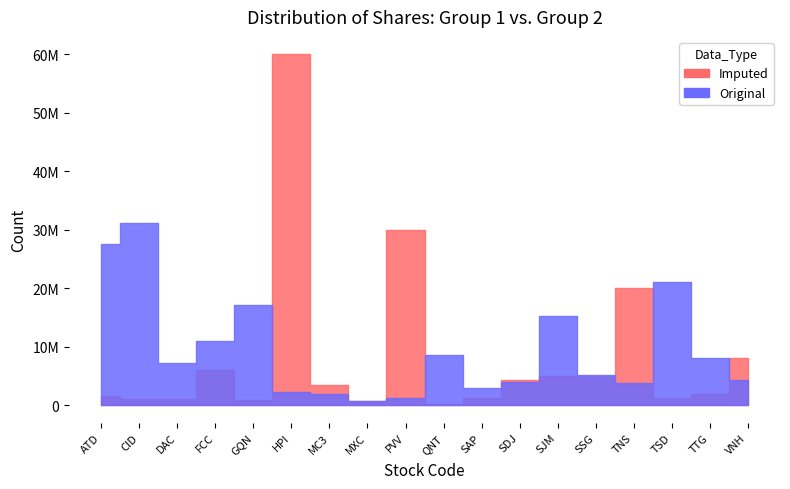

True or false: Original has more than 2 points higher than both neighbors.

True